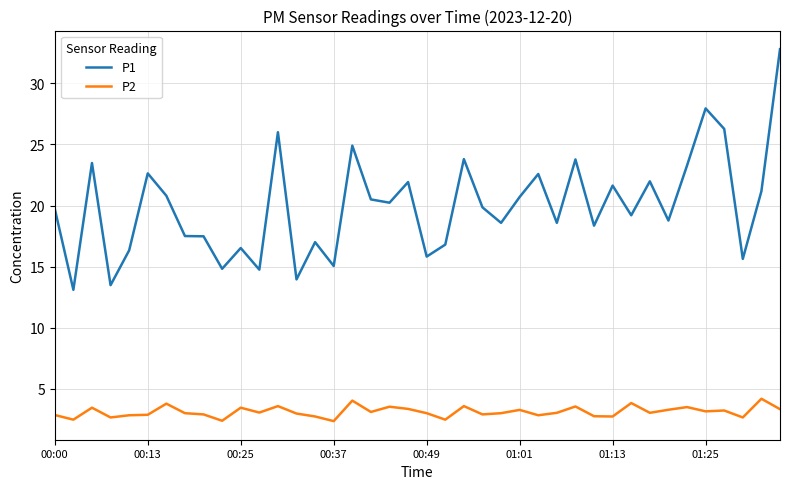

Which series has the largest total across all categories?

P1